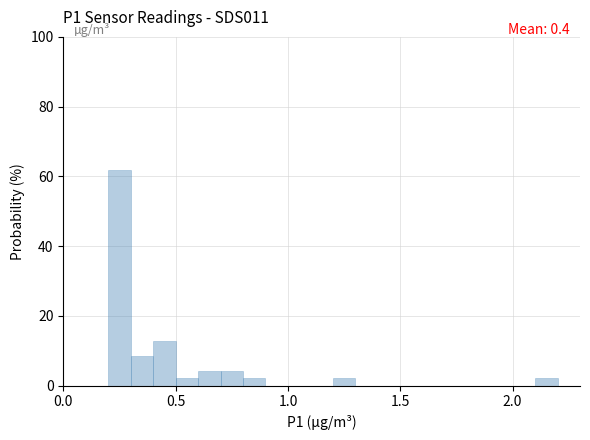

Read against the x-axis, roughly where is the centre of the tallest bar?

0.25